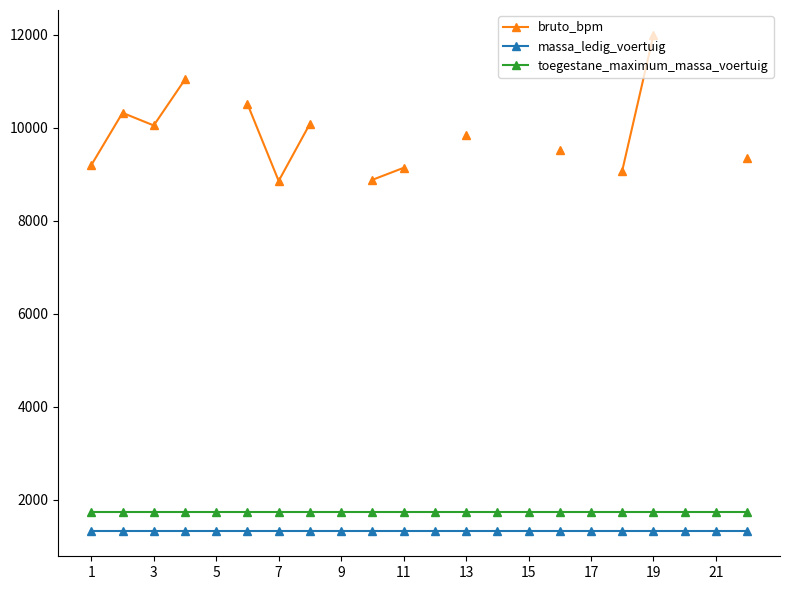

What is the maximum value for massa_ledig_voertuig?

1320